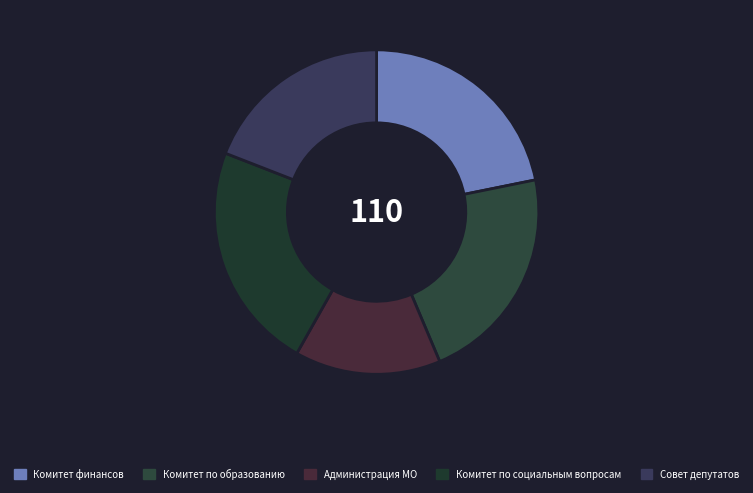

True or false: Совет депутатов accounts for 33% of the total.

False